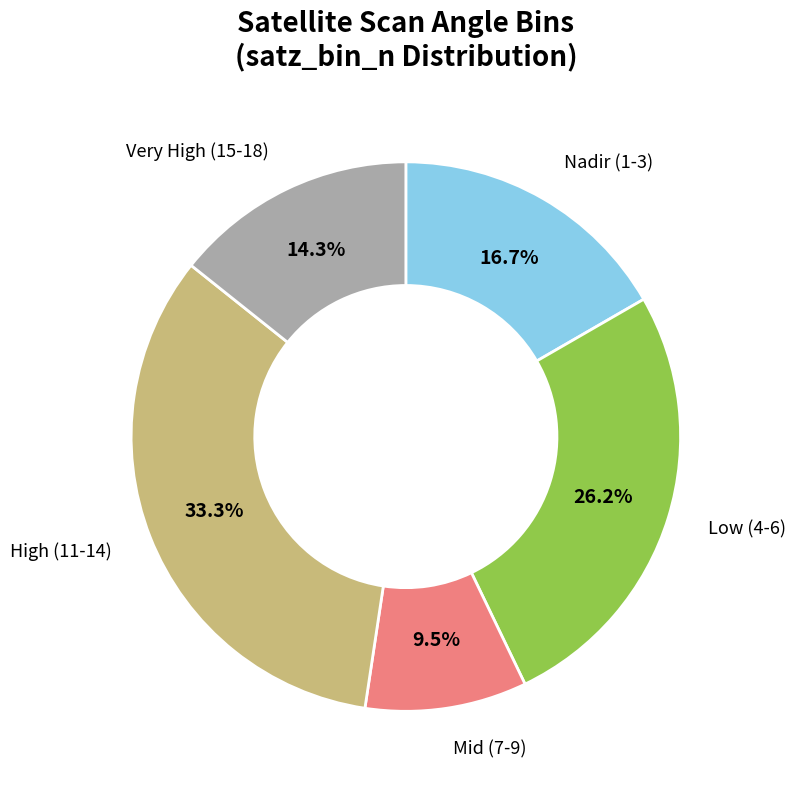

Is there a majority slice in this chart?

No